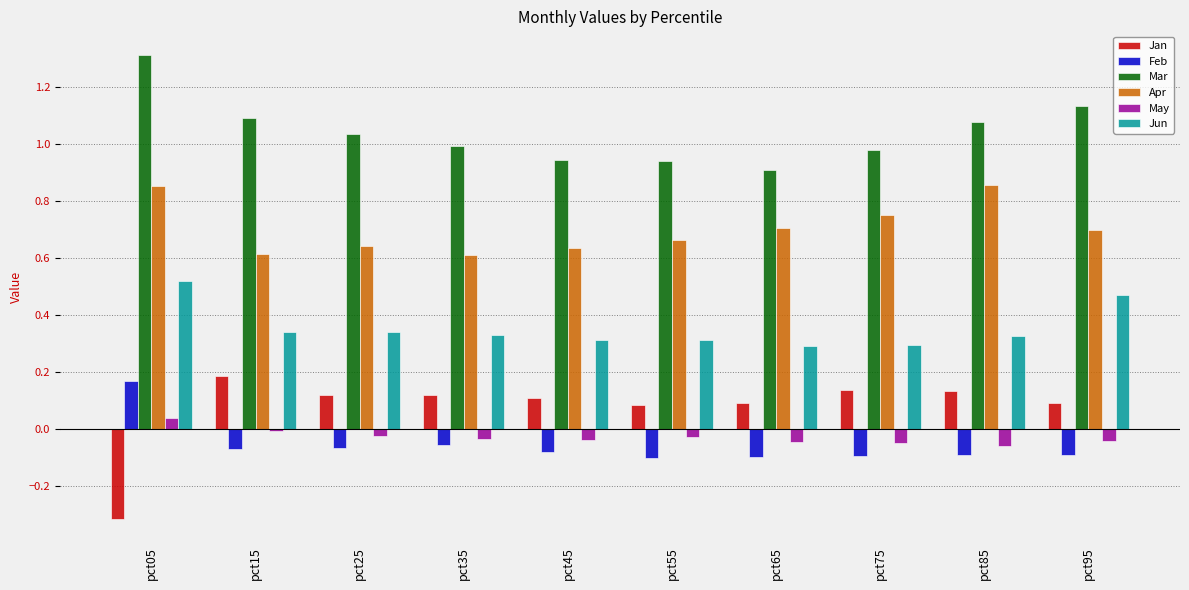

What is the minimum value for Jan?

-0.3